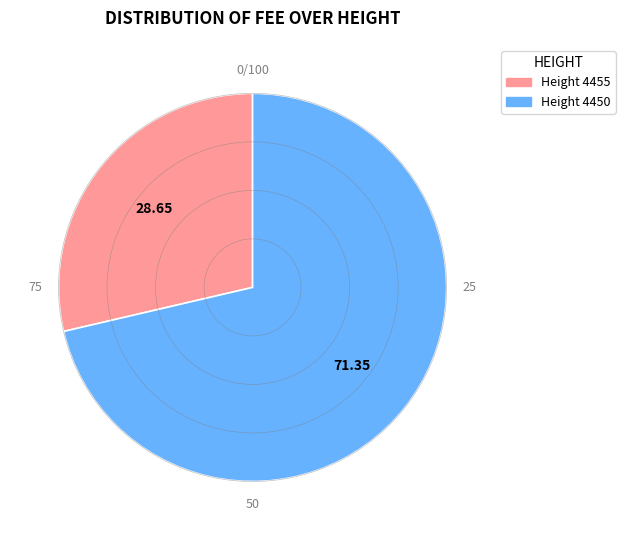

Does any single category account for the majority?

Yes